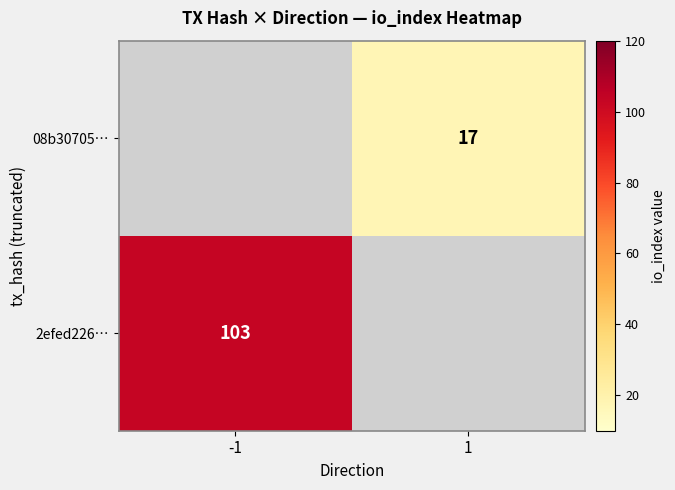

True or false: 2efed226… has a value of 103 at -1.

True